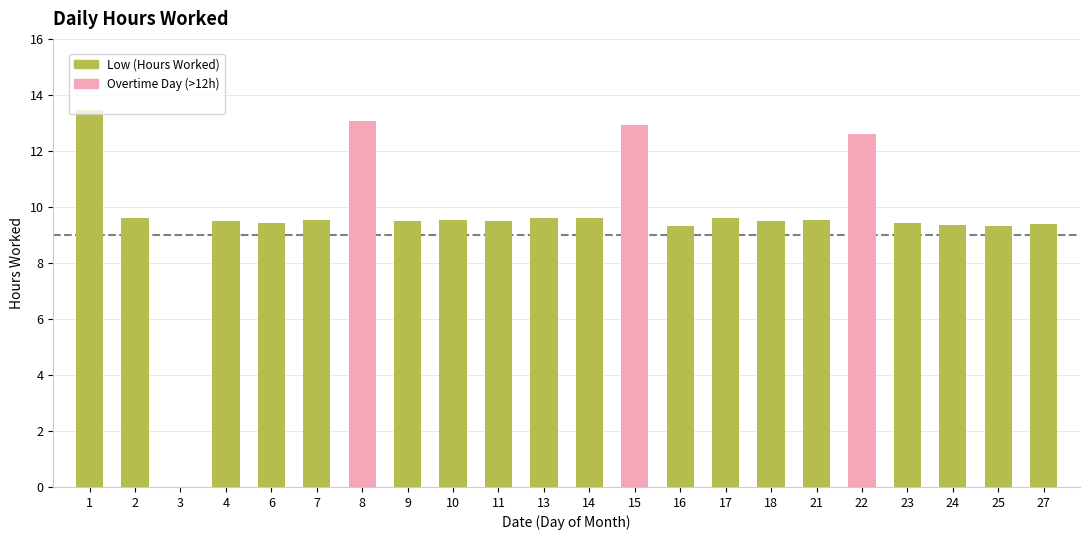

How many values are above zero?

21